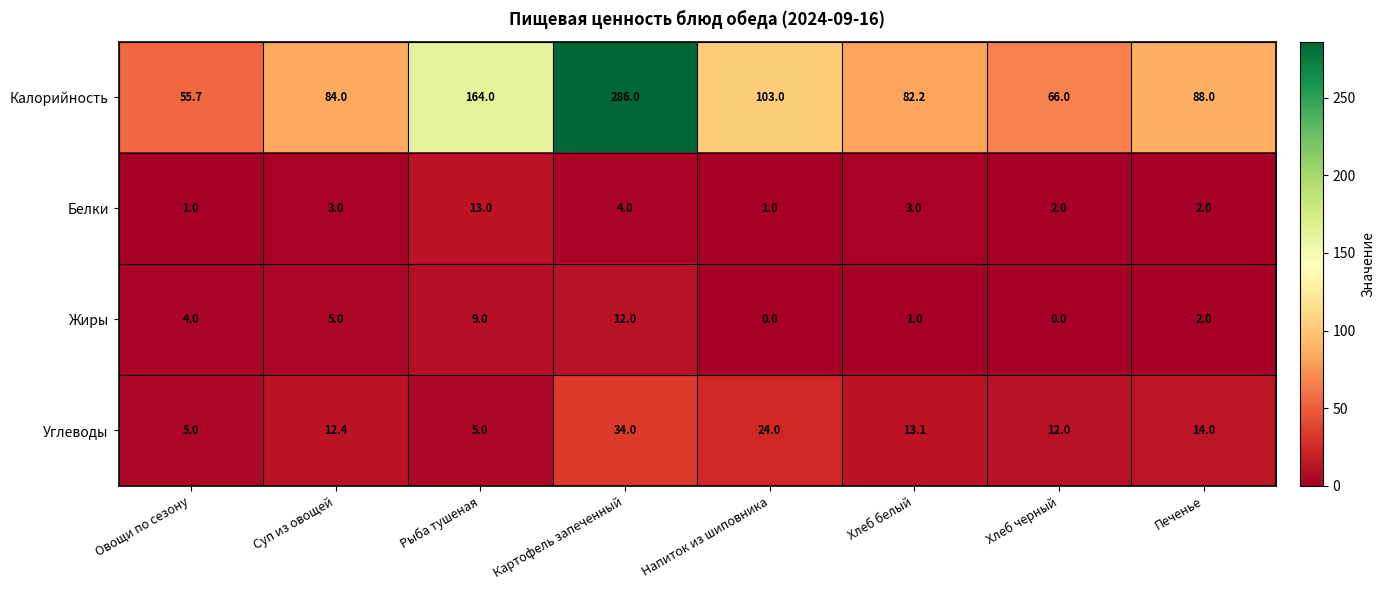

Read the Калорийность value at Хлеб белый.

82.2